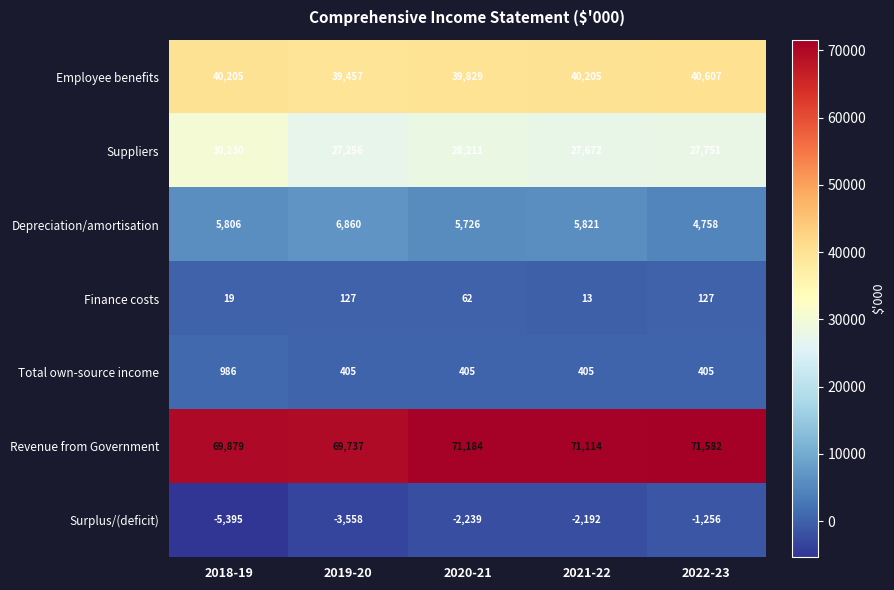

How many distinct data groups are displayed?

7